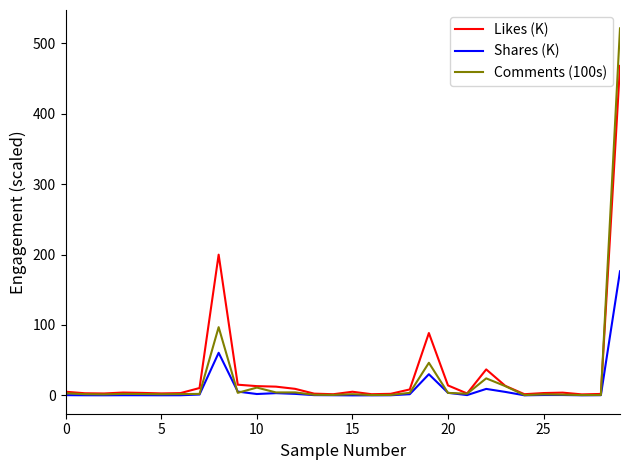

Which series has the largest range (max minus min)?

Comments (100s)